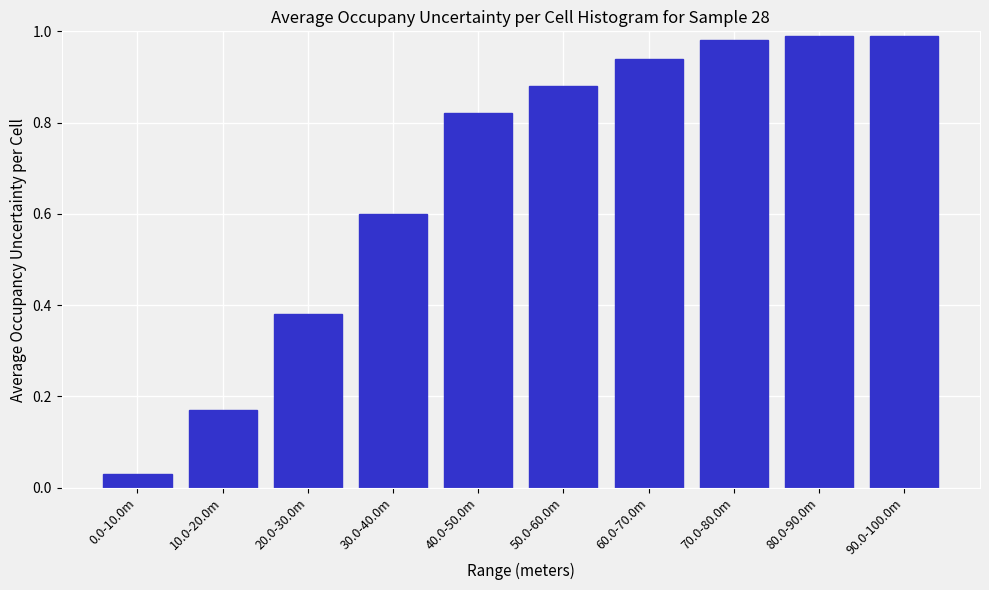

What is the sum of all values?

6.8